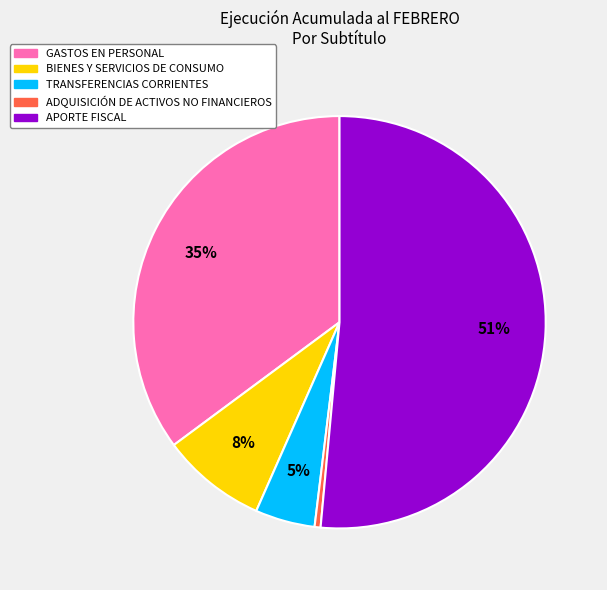

Which category accounts for the majority?

APORTE FISCAL